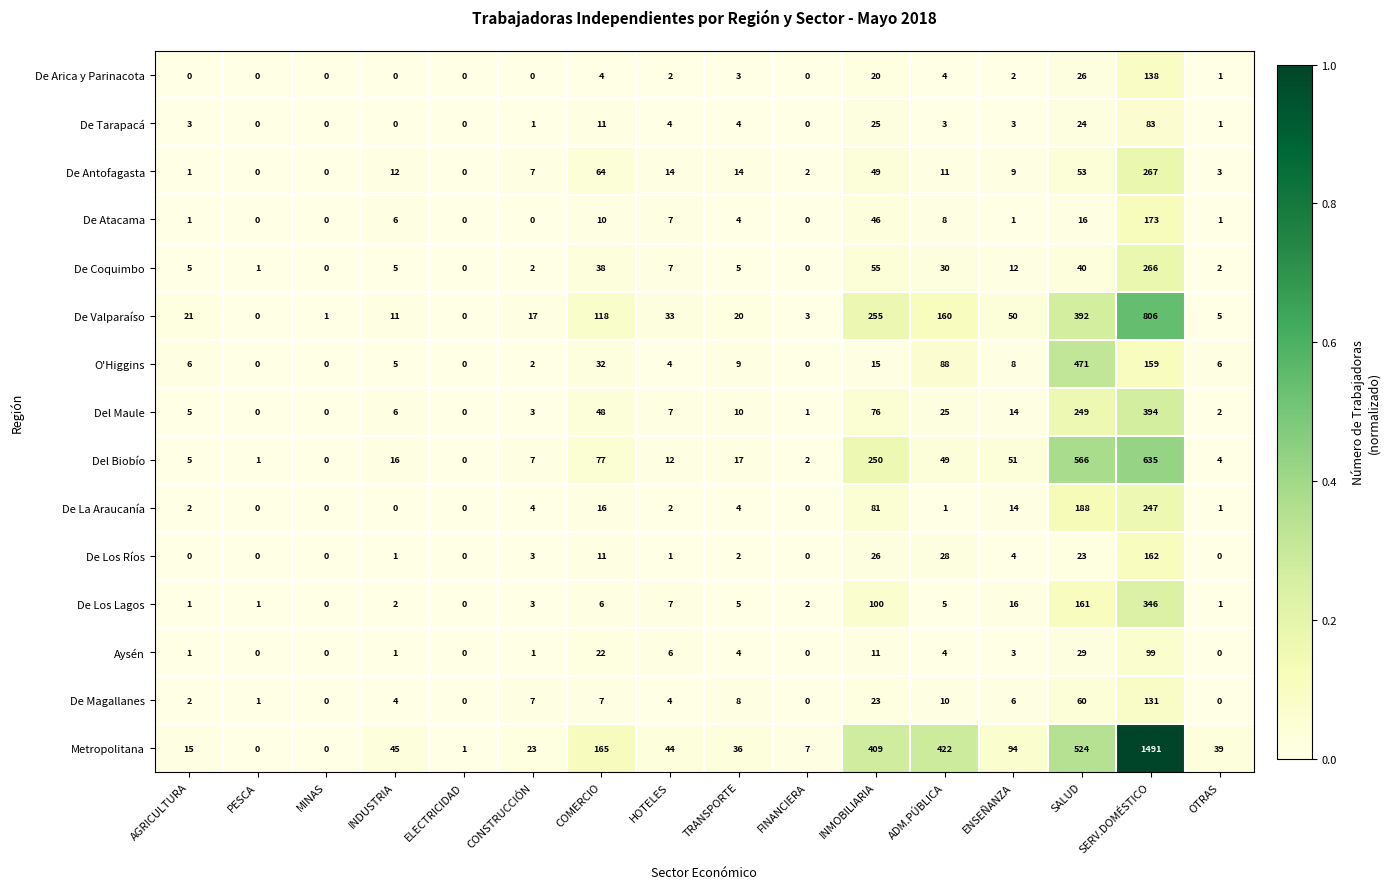

Which label corresponds to the largest value in the chart?

SERV.DOMÉSTICO